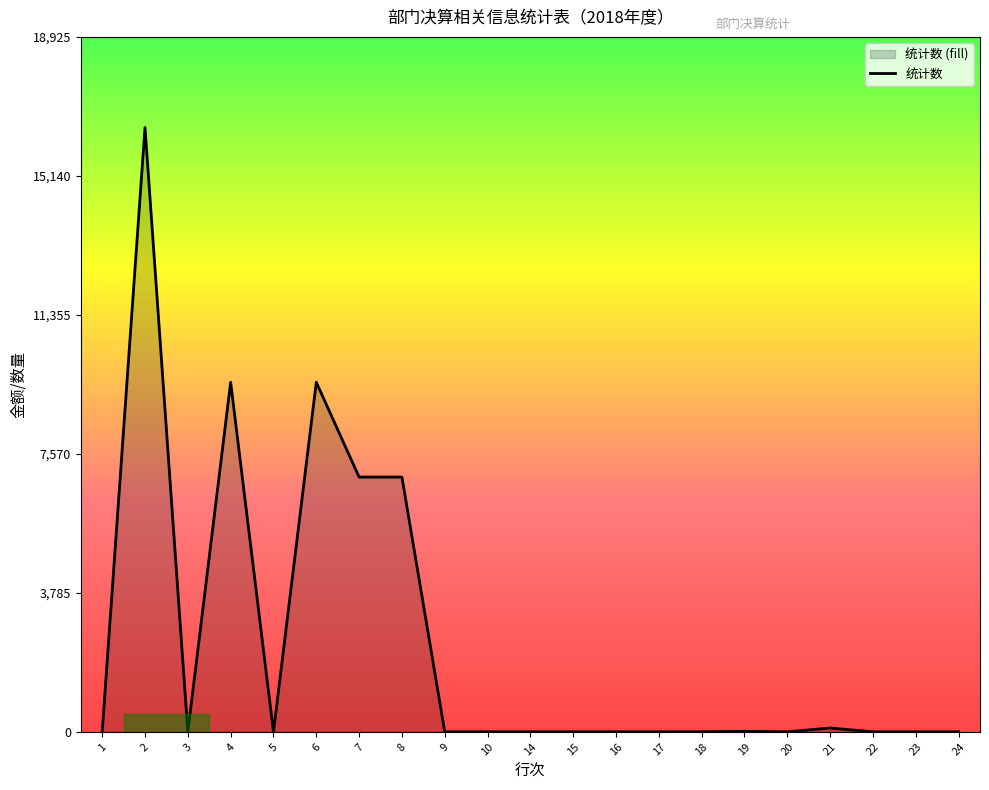

Rank the categories by value from highest to lowest.

2, 4, 6, 7, 8, 21, 19, 18, 1, 3, 5, 9, 10, 14, 15, 16, 17, 20, 22, 23, 24